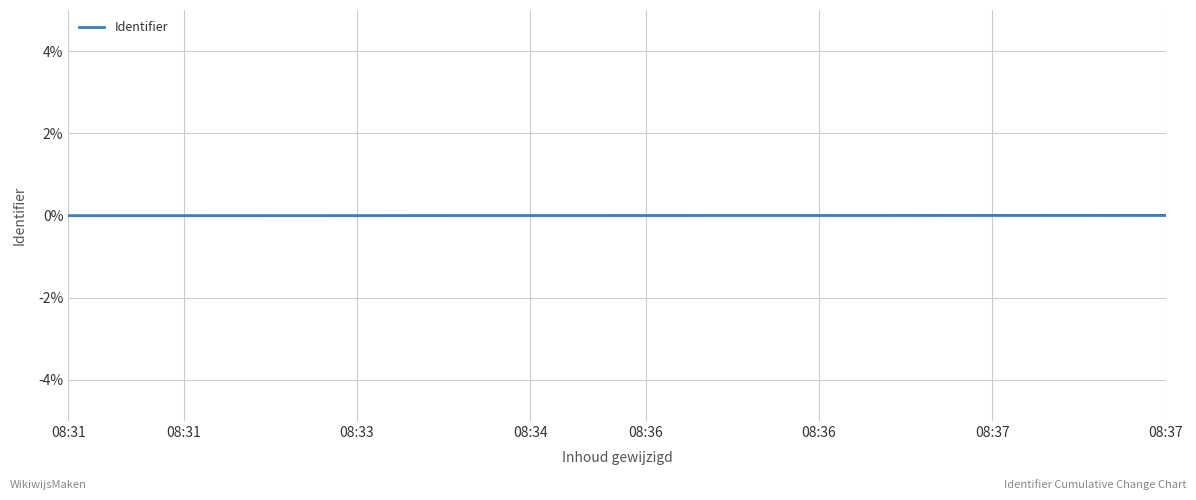

How many lines are shown in the chart?

1